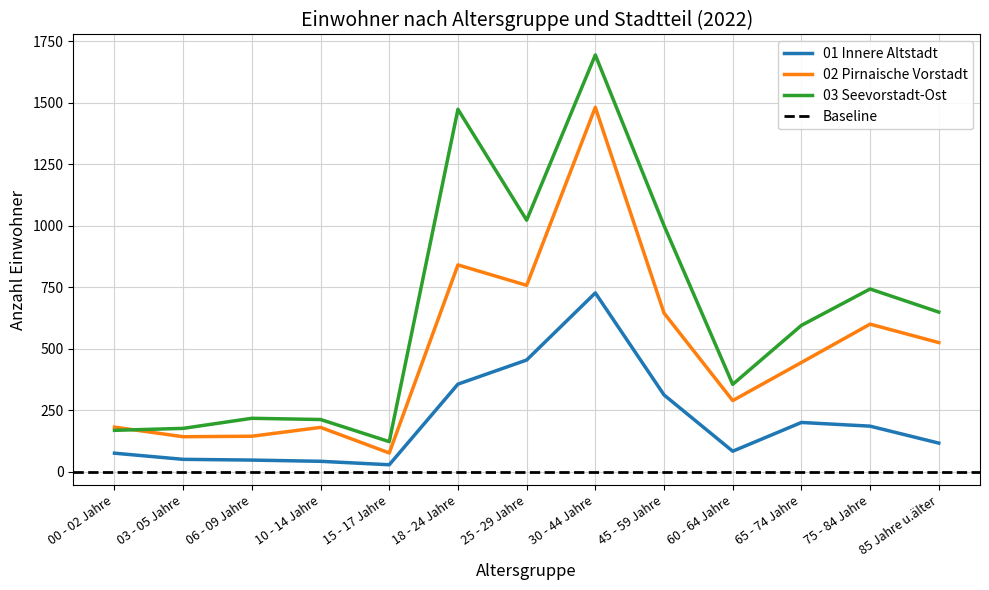

Between 15 - 17 Jahre and 10 - 14 Jahre, which is larger?

10 - 14 Jahre